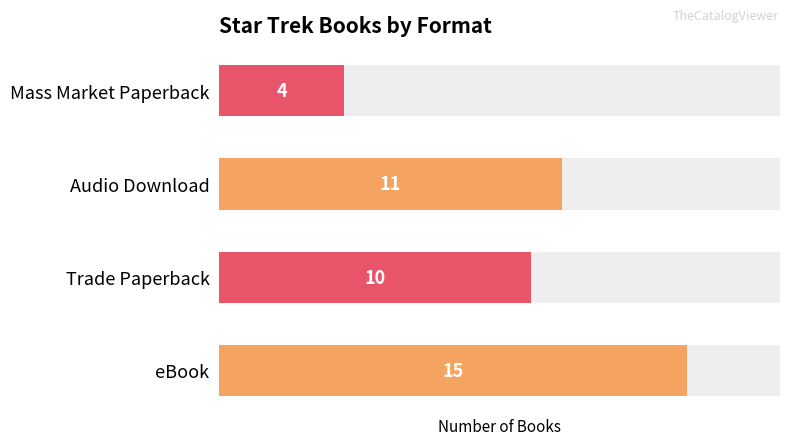

What is the average value?

10